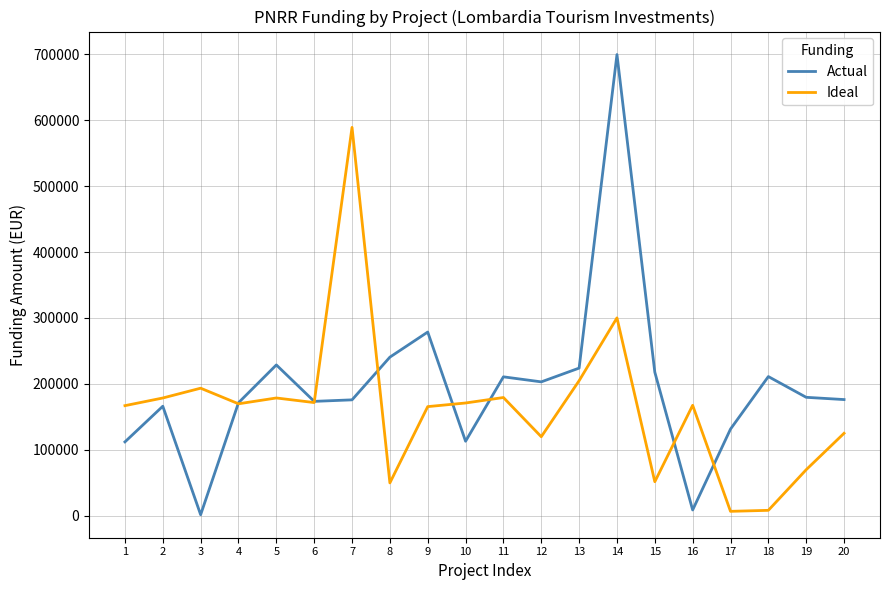

Which series has the largest total across all categories?

Actual